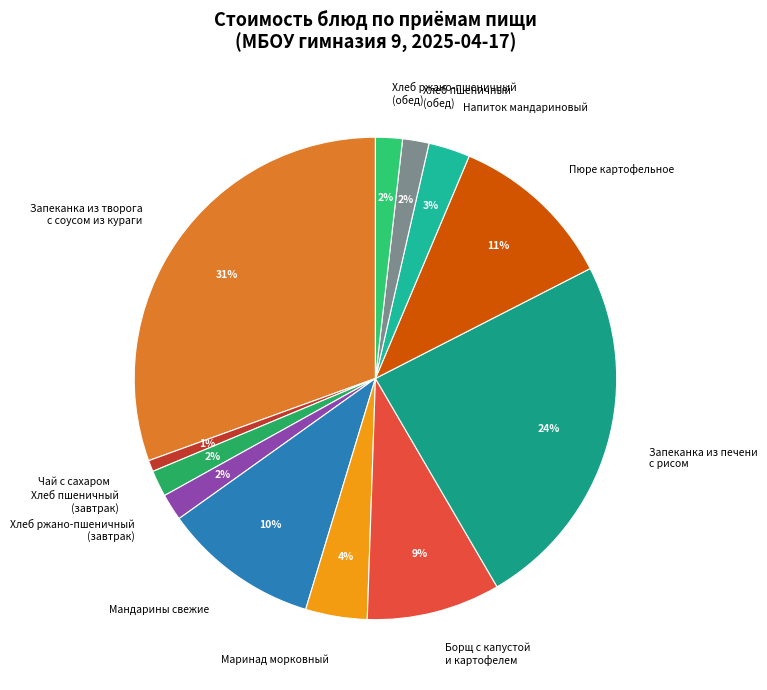

The Напиток мандариновый slice represents 3% of the pie. True or false?

True